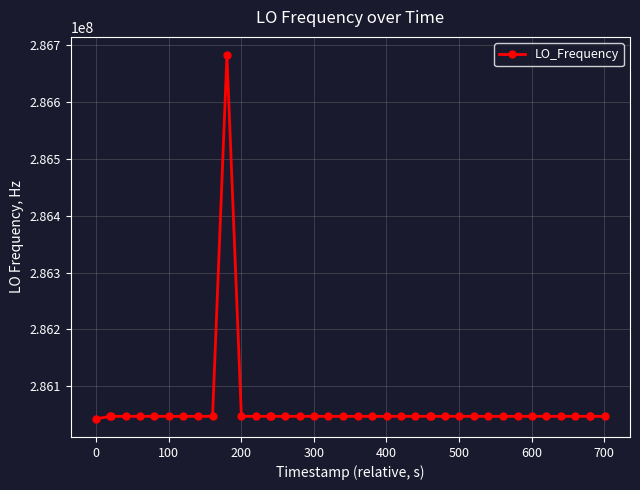

What is the minimum value shown in the chart?

286042673.8